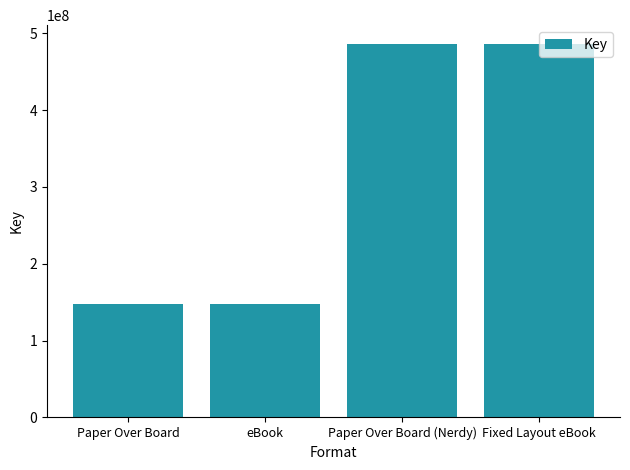

What is the smallest value displayed?

148266967